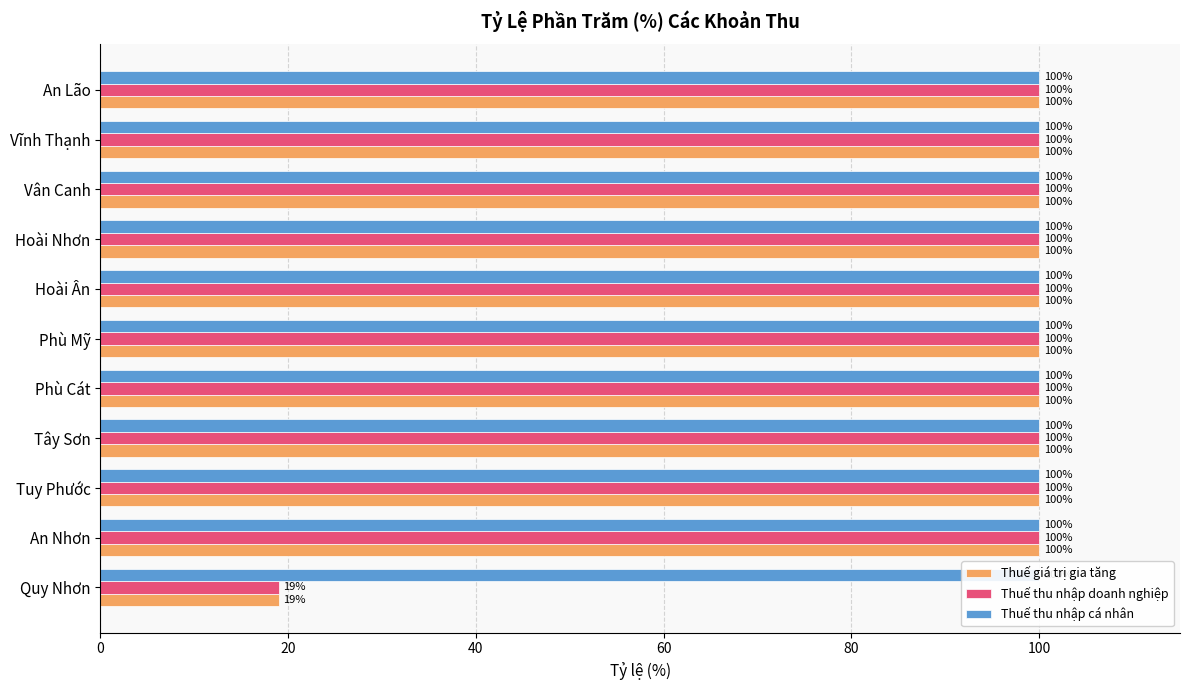

What is the maximum value shown in the chart?

100.0